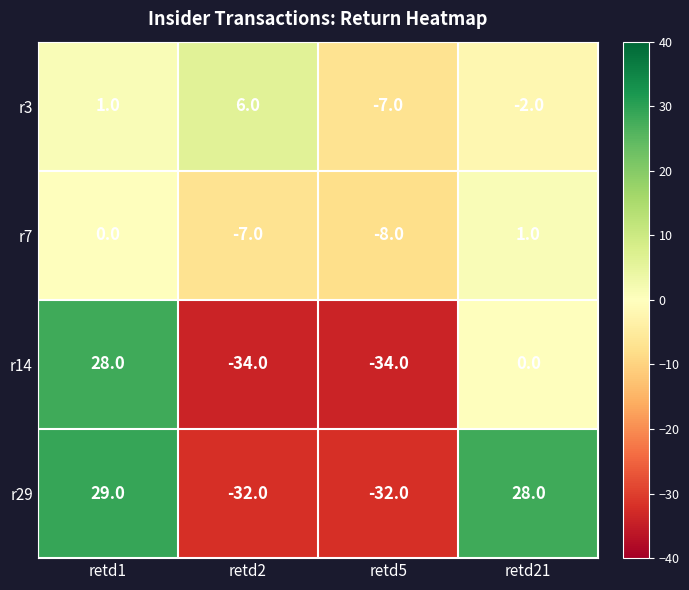

What is the spread (max minus min) of values at retd21?

30